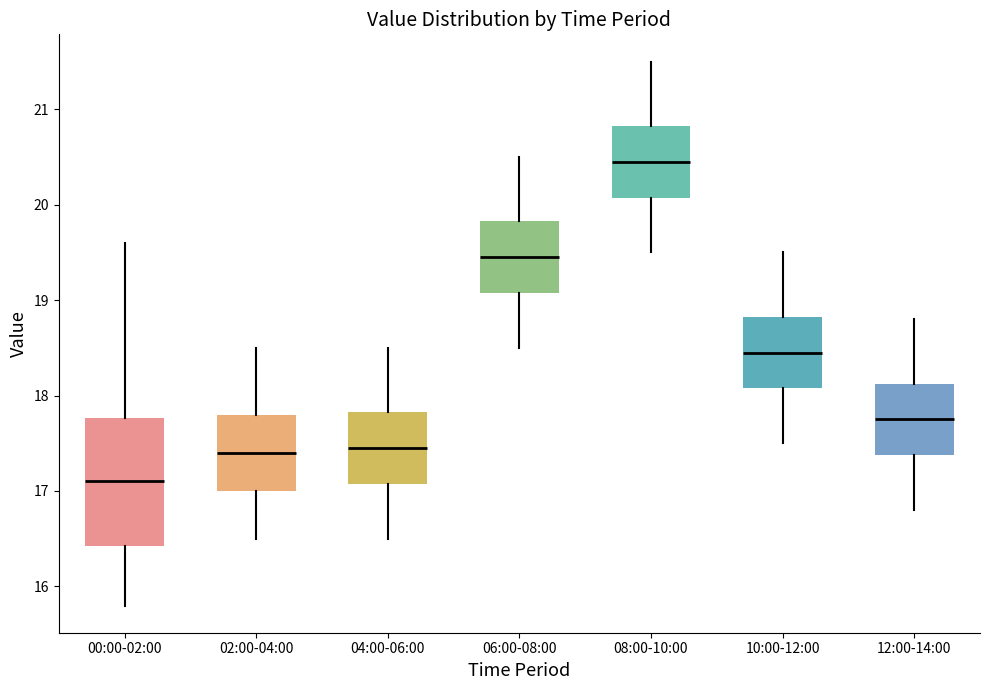

Reading left to right, transcribe this box plot: for each box, give where its median line is, the range the box spans, and where its two whiskers end, as read against the y-axis. The values are not printed on the chart, so give them approximately, as read against the axis.

00:00-02:00: median 17.1, box 16.4 to 17.8, whiskers 15.8 to 19.6
02:00-04:00: median 17.4, box 17.0 to 17.8, whiskers 16.5 to 18.5
04:00-06:00: median 17.5, box 17.1 to 17.8, whiskers 16.5 to 18.5
06:00-08:00: median 19.5, box 19.1 to 19.8, whiskers 18.5 to 20.5
08:00-10:00: median 20.5, box 20.1 to 20.8, whiskers 19.5 to 21.5
10:00-12:00: median 18.5, box 18.1 to 18.8, whiskers 17.5 to 19.5
12:00-14:00: median 17.8, box 17.4 to 18.1, whiskers 16.8 to 18.8